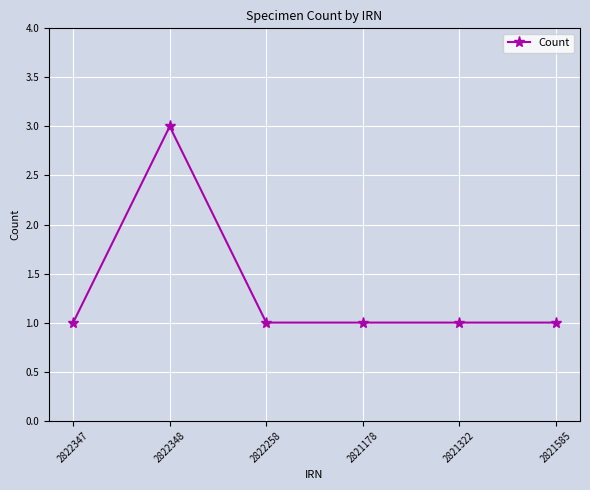

Does the chart have visible grid lines?

Yes